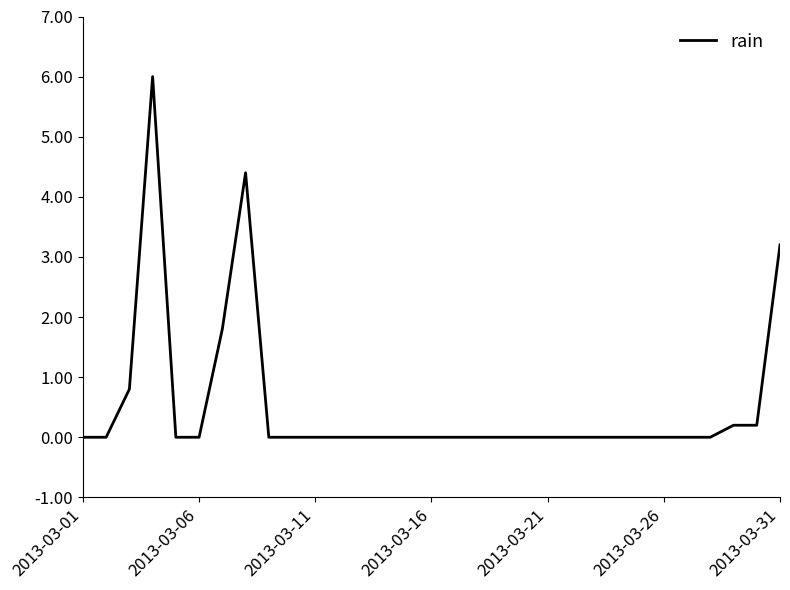

Reading left to right, what are all the values shown in this chart?

0.0	0.0	0.8	6.0	0.0	0.0	1.8	4.4	0.0	0.0	0.0	0.0	0.0	0.0	0.0	0.0	0.0	0.0	0.0	0.0	0.0	0.0	0.0	0.0	0.0	0.0	0.0	0.0	0.2	0.2	3.2